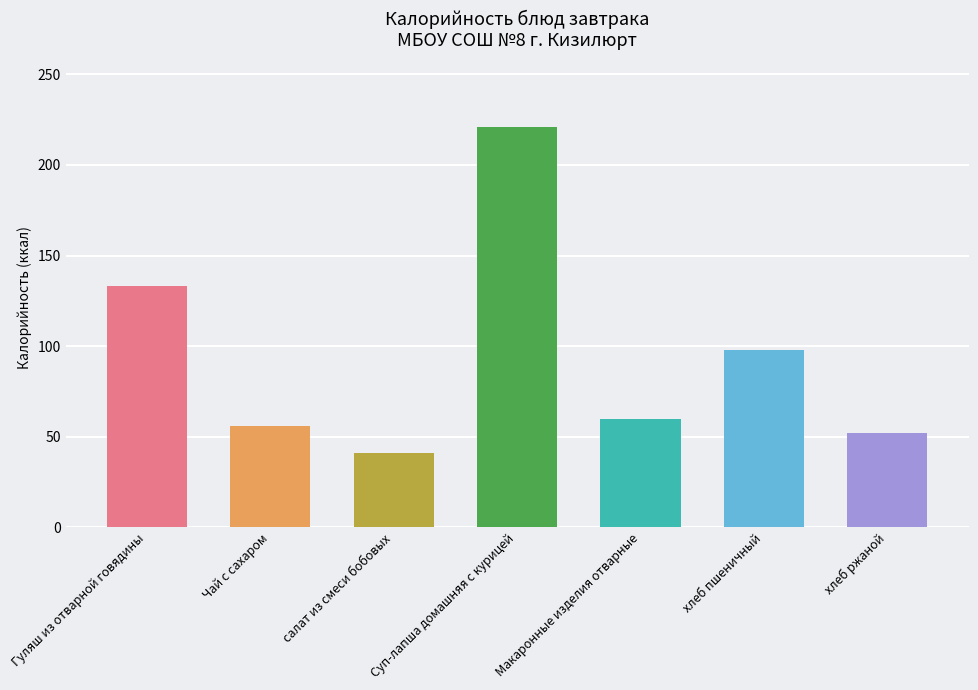

The chart shows a value of 48 at Гуляш из отварной говядины. True or false?

False